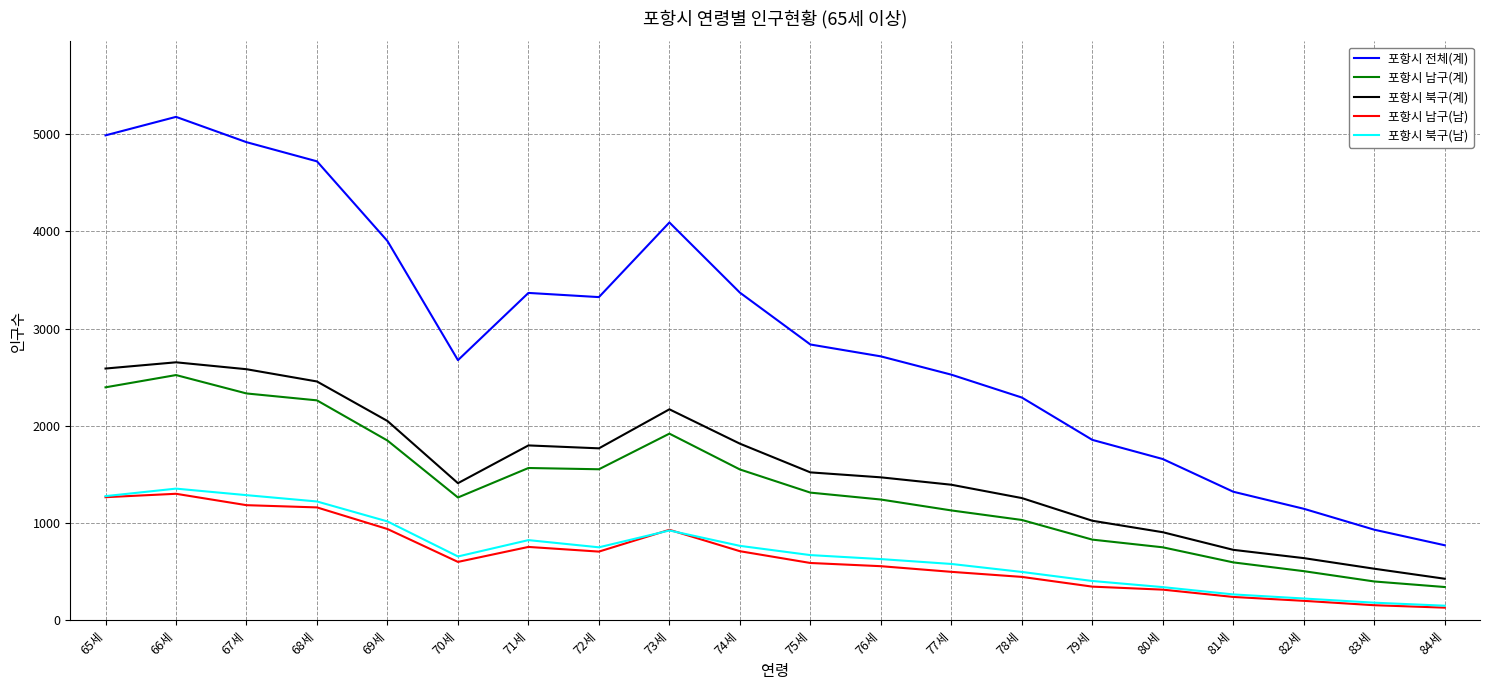

At which category does 포항시 북구(계) reach its first local valley?

70세